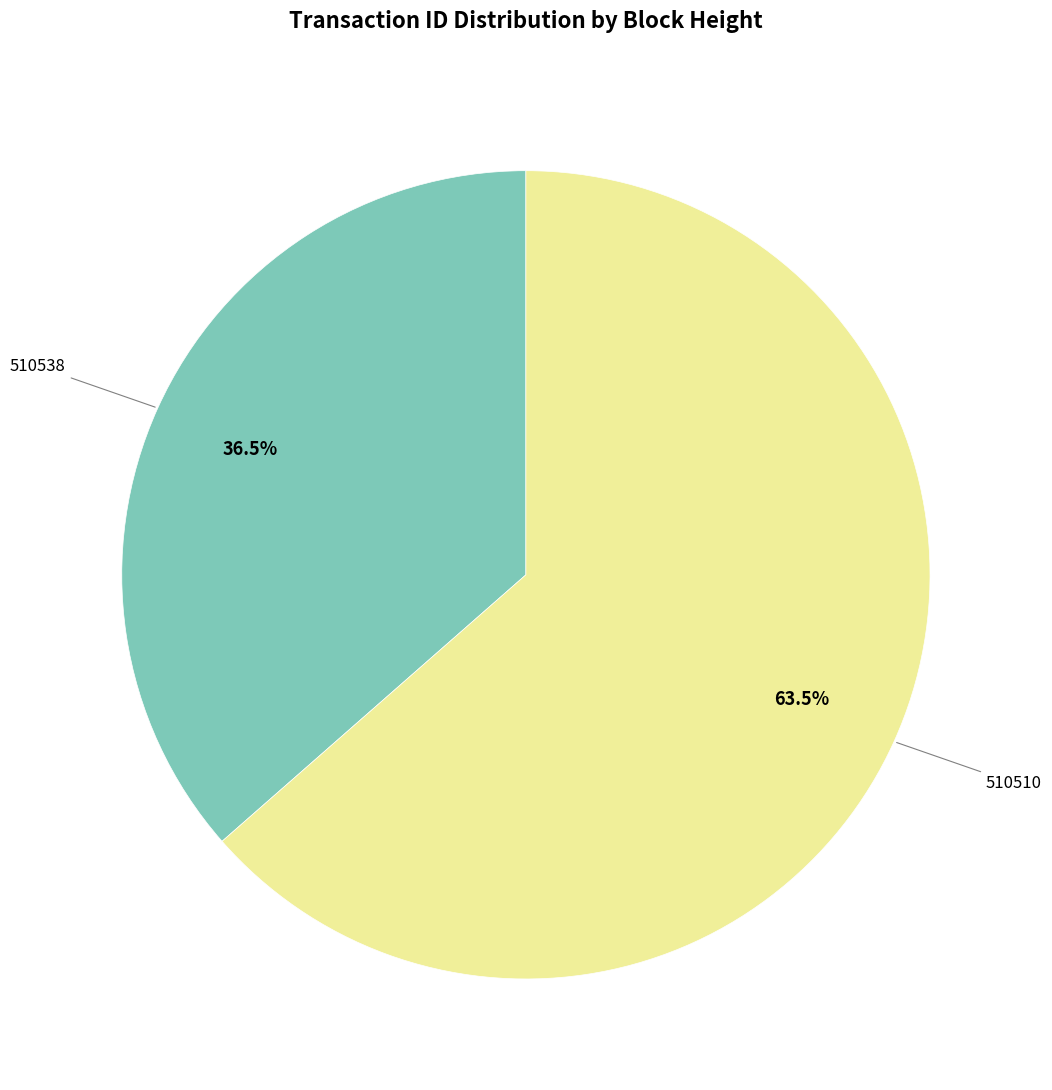

Is there any slice that represents more than half of the pie?

Yes